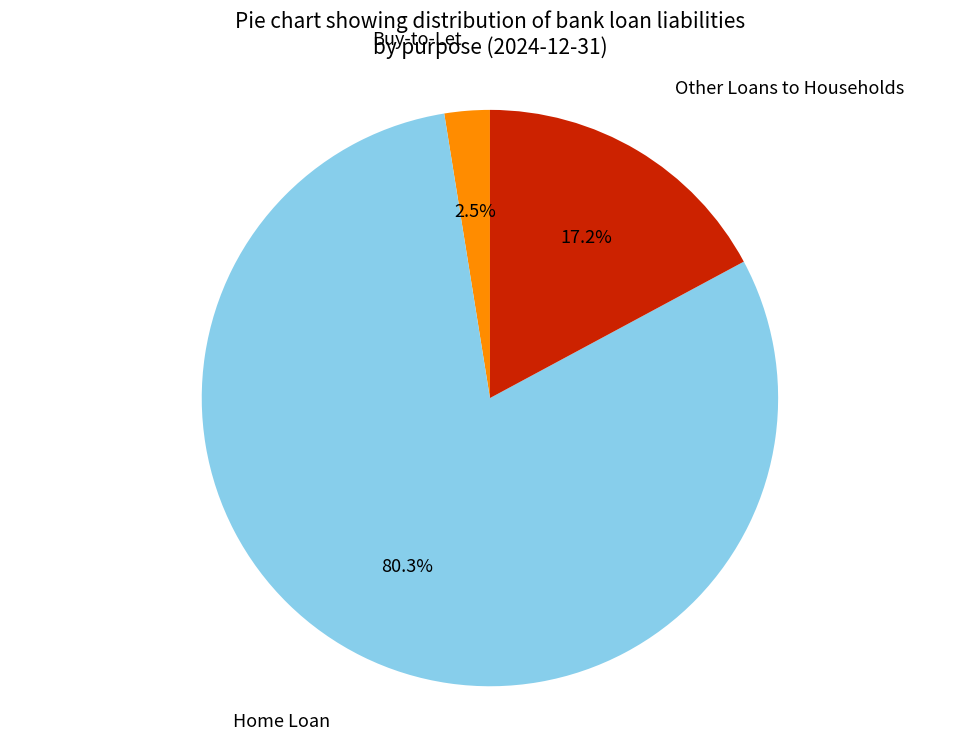

Which category has the smallest portion of the pie?

Buy-to-Let